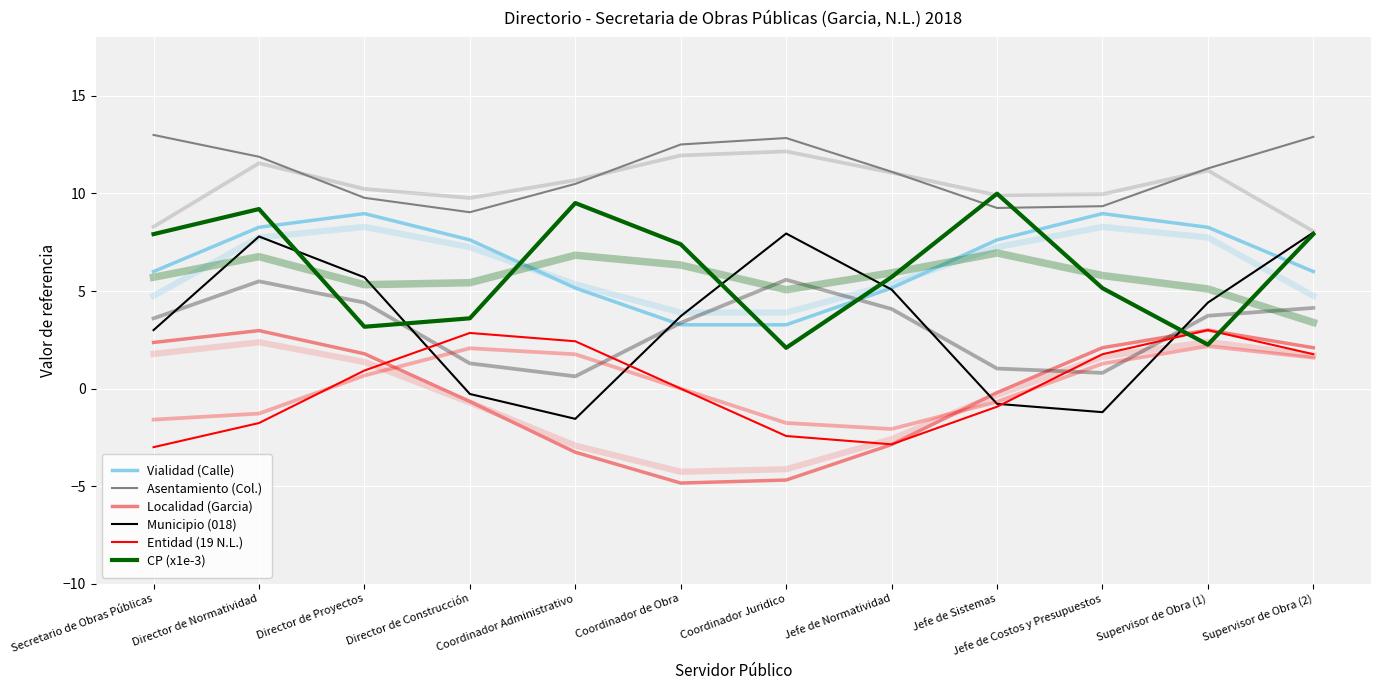

What is the difference between the Vialidad (Calle) values at Secretario de Obras Públicas and Supervisor de Obra (1)?

2.3